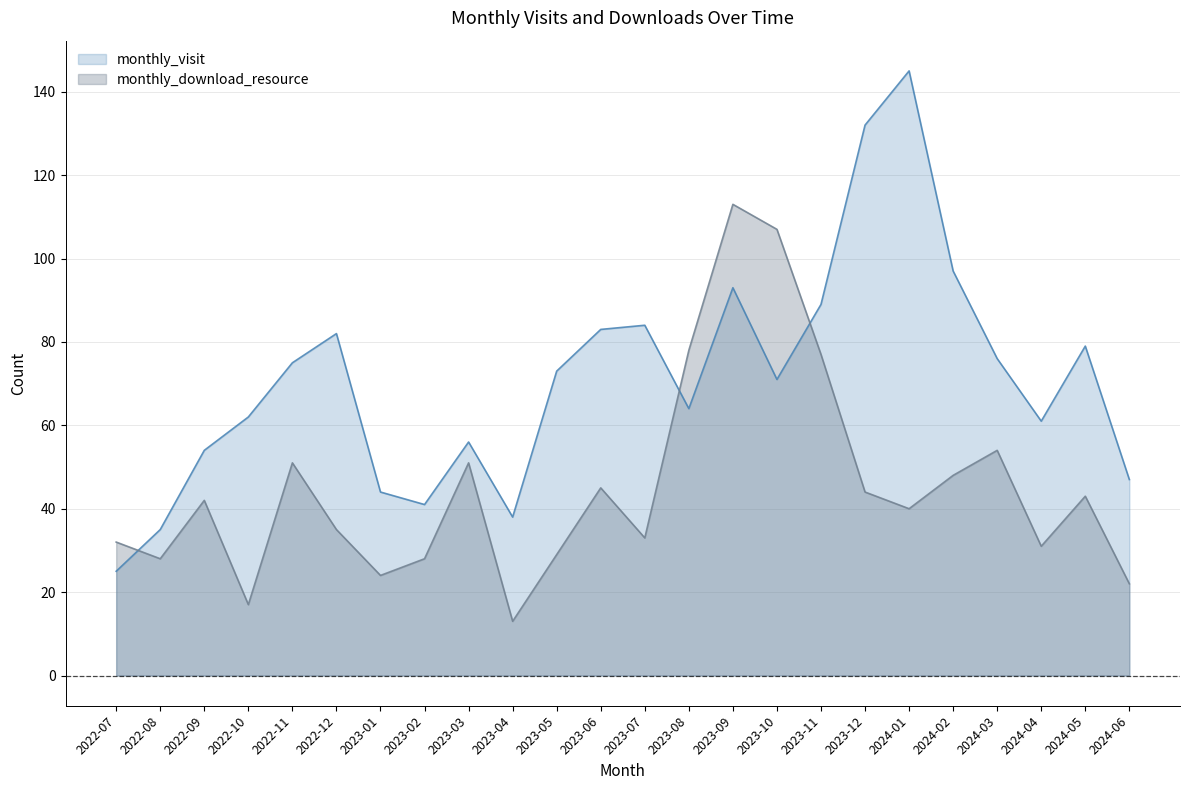

Reading right to left, transcribe all the data shown in this chart.

monthly_visit: 47	79	61	76	97	145	132	89	71	93	64	84	83	73	38	56	41	44	82	75	62	54	35	25
monthly_download_resource: 22	43	31	54	48	40	44	77	107	113	78	33	45	29	13	51	28	24	35	51	17	42	28	32